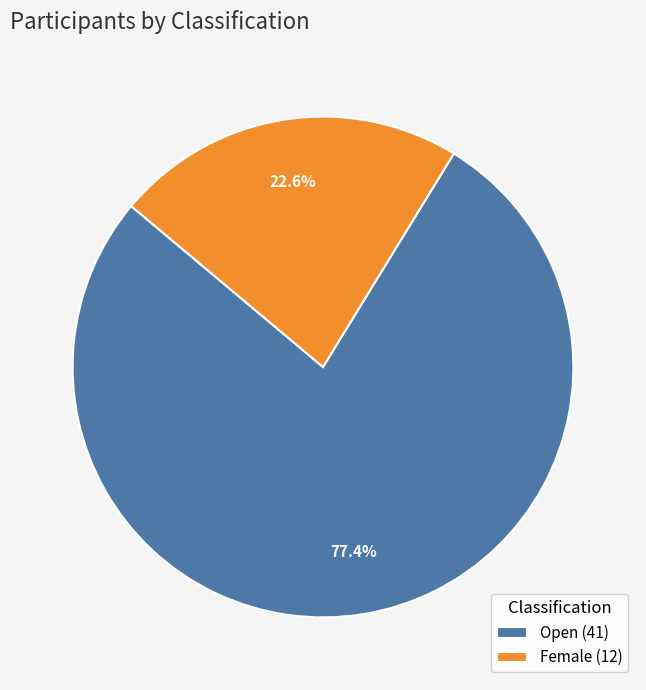

Which slice is the largest?

Open (41)